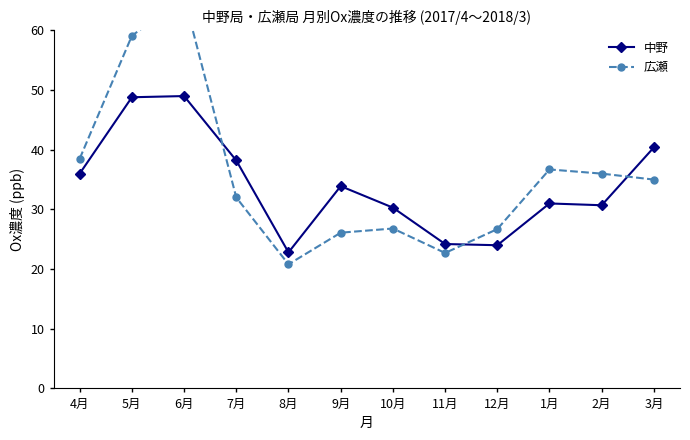

Which series ends up on top after the final intersection of 広瀬 and 中野?

中野